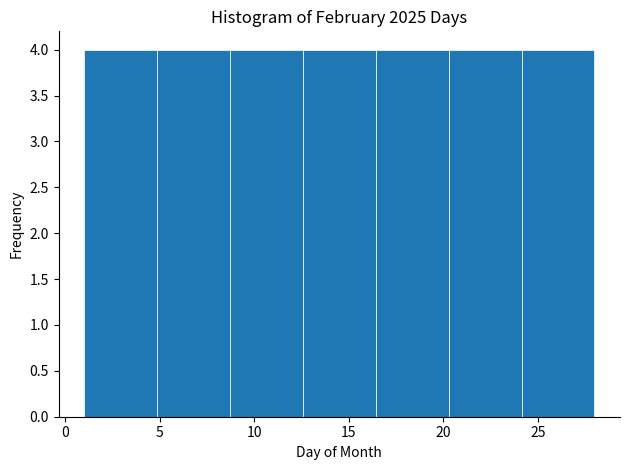

What is the height of the bar covering 24.0 to 28.0 on the x-axis? Neither the bar edges nor the heights are printed on the chart, so give them approximately, as read against the axes.

4